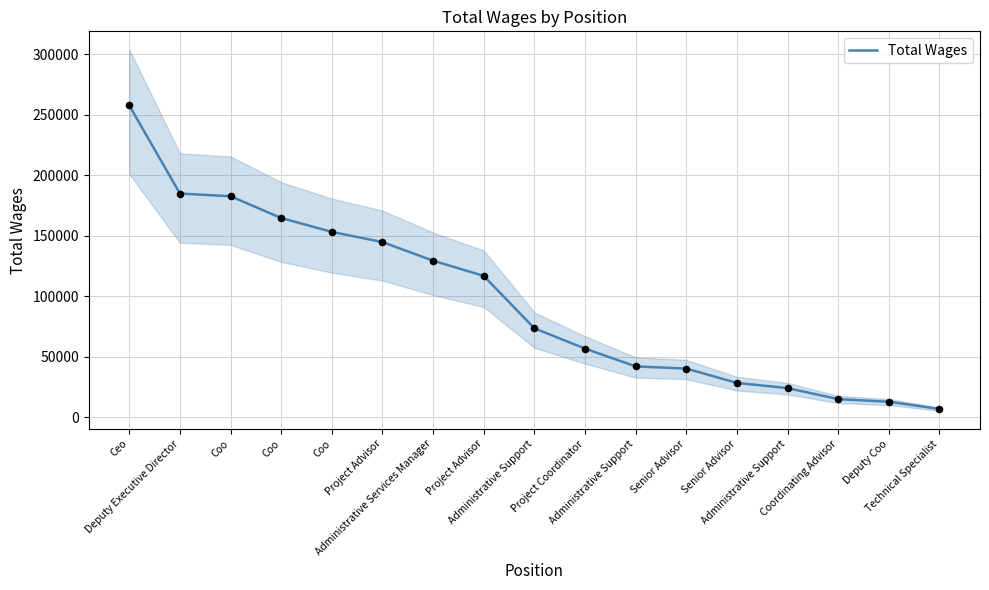

What is the ratio of the value at Coo to the value at Administrative Support?

3.9